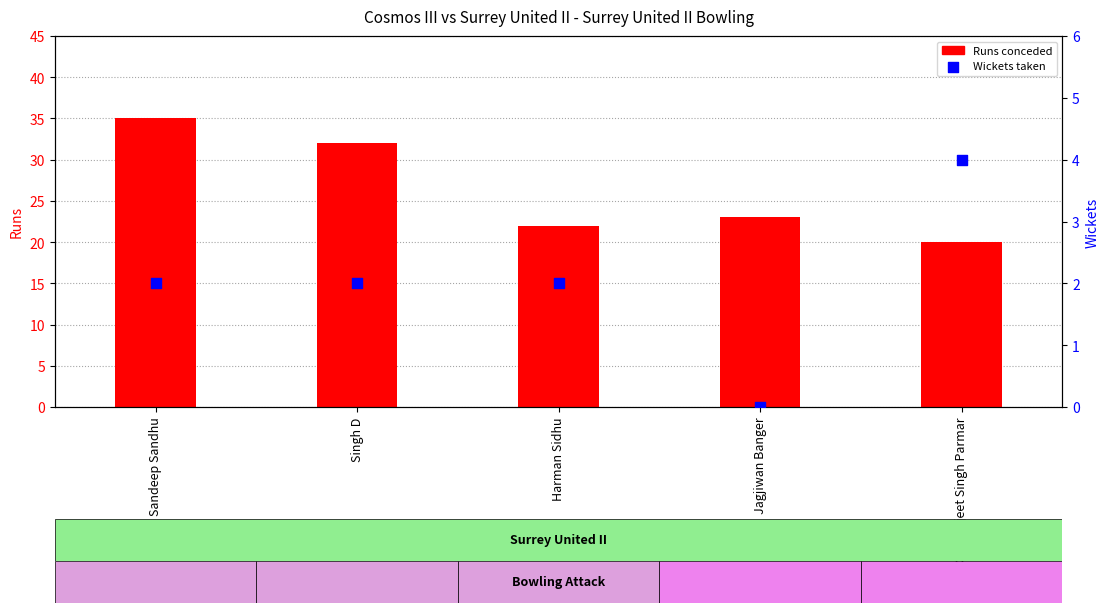

Which series has the widest spread of Y values?

Runs